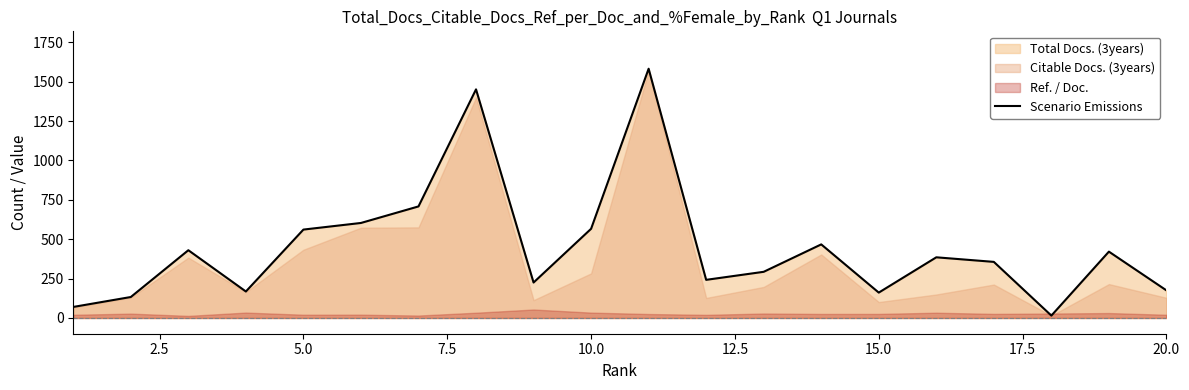

What is the average value?

451